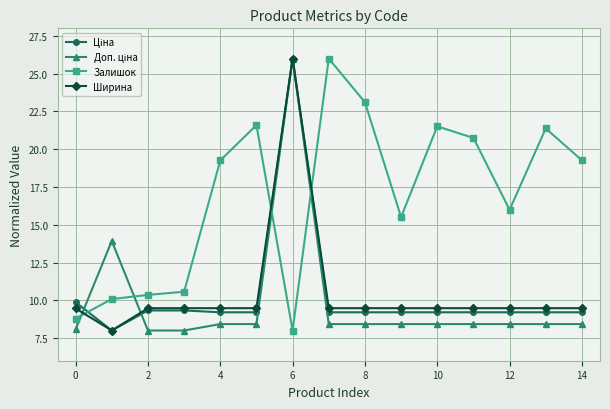

At how many categories does at least one series exceed 13?

12